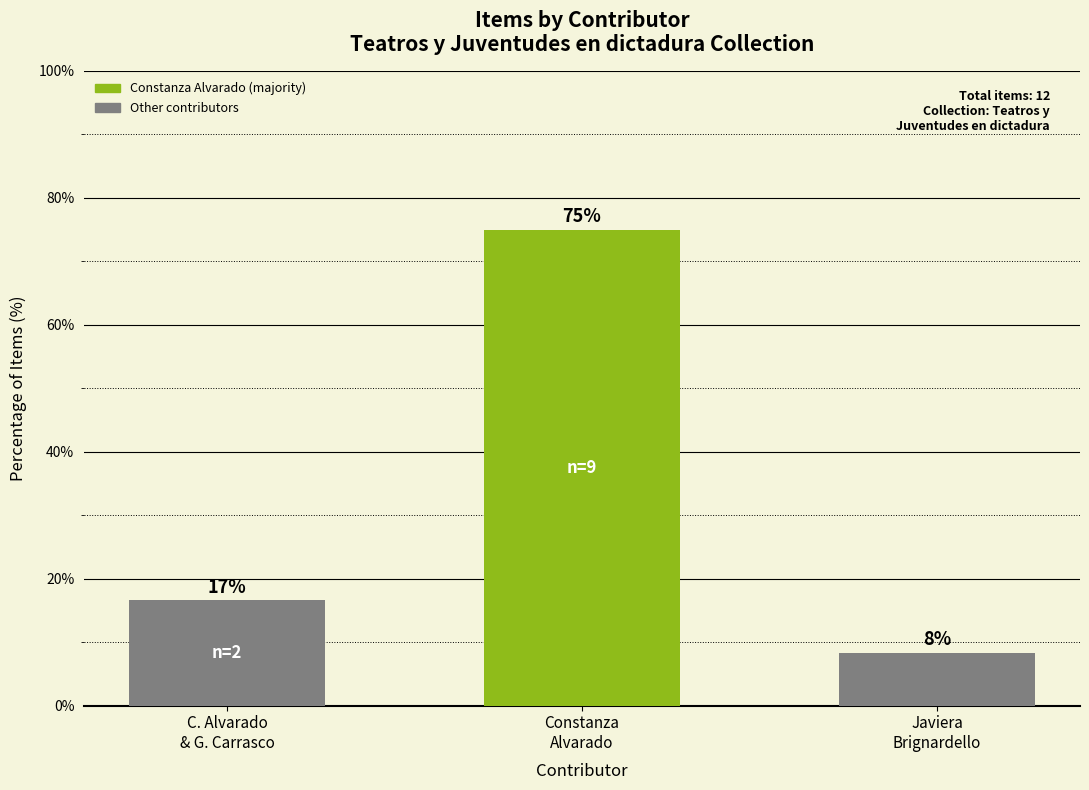

The value at C. Alvarado
& G. Carrasco is 21.7. True or false?

False